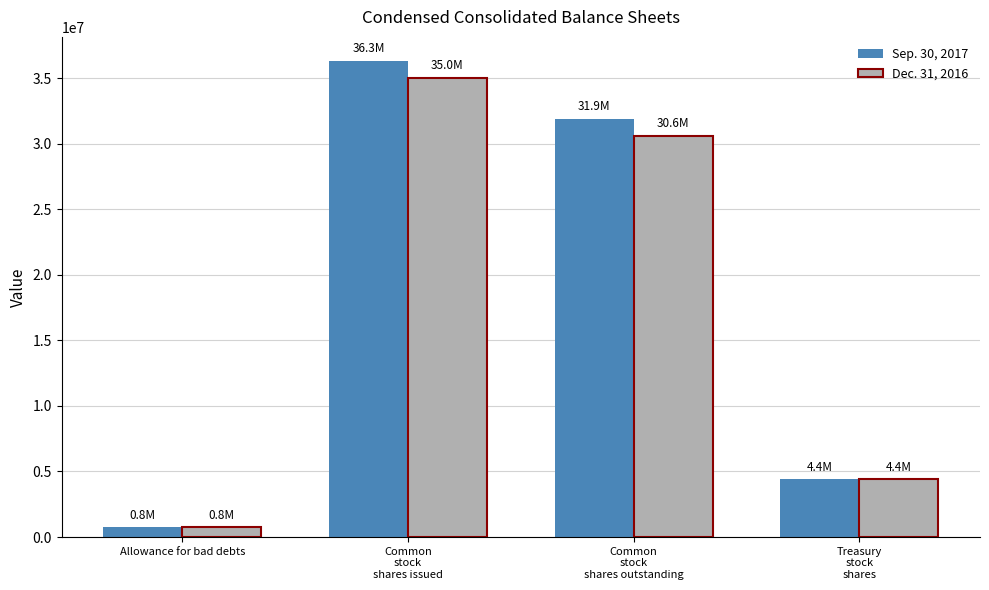

How many Dec. 31, 2016 values are between 4417585 and 35001236?

3